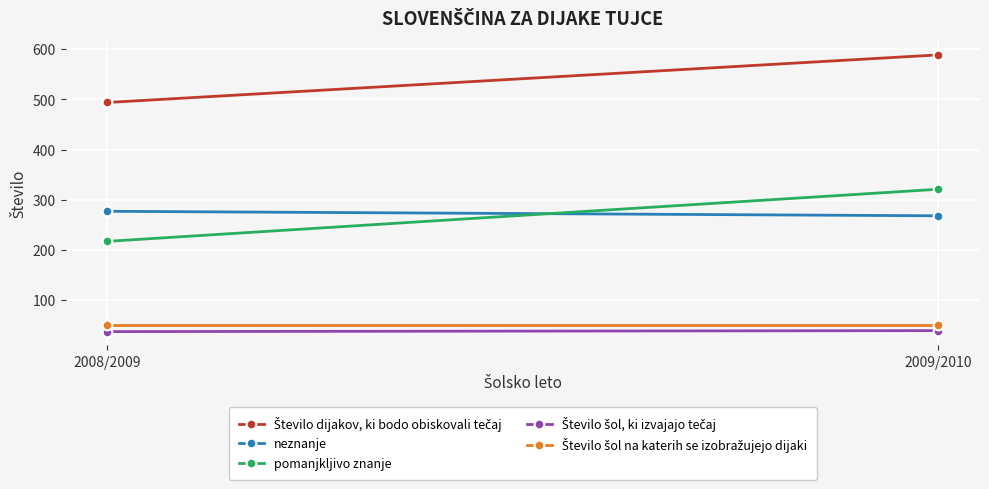

How many data points in Število šol, ki izvajajo tečaj are less than 39?

1